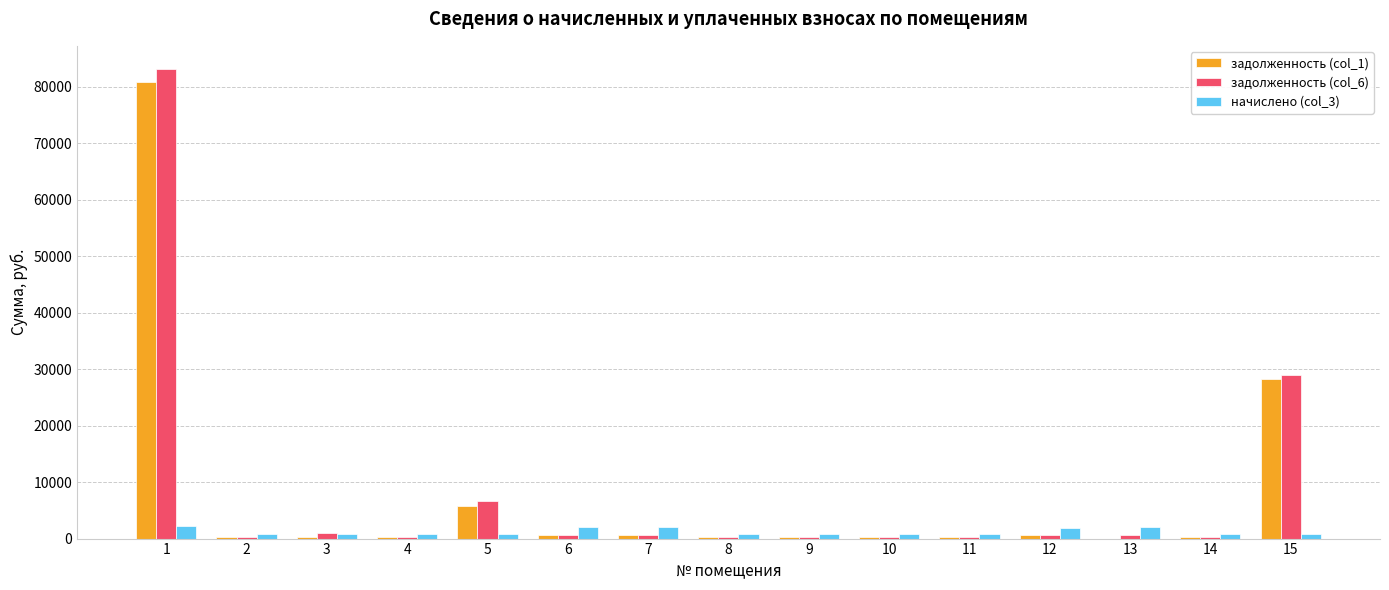

What is the maximum value shown in the chart?

83116.2